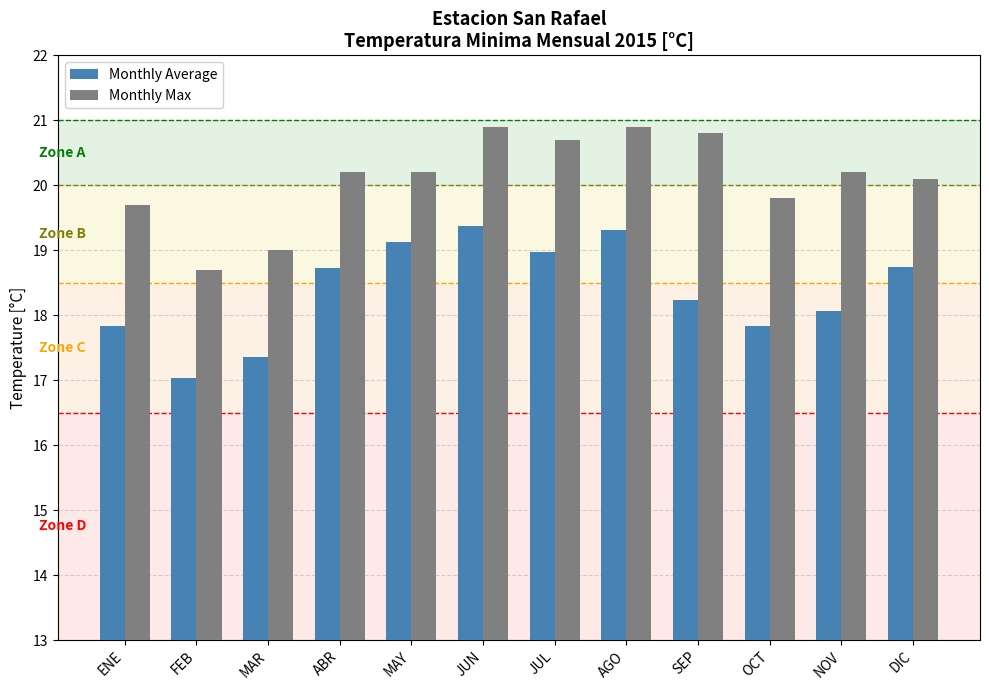

Does the chart contain any negative values?

No